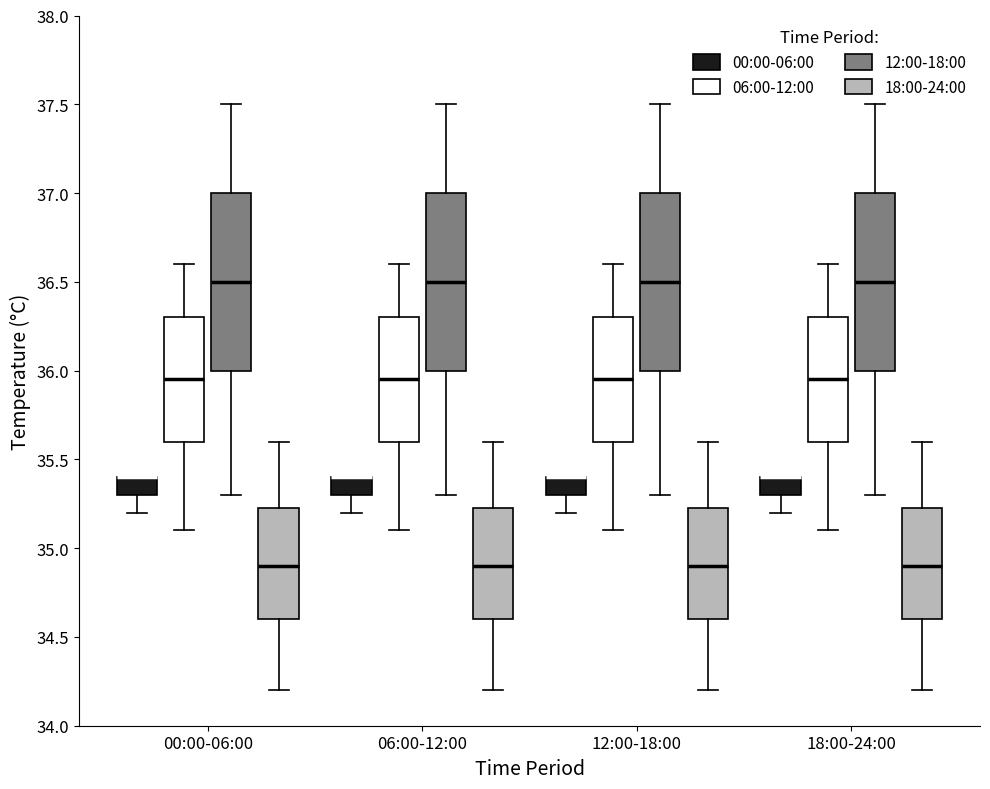

Where does the lower whisker of the box for 00:00-06:00 (12:00-18:00) end on the y-axis? The values are not printed on the chart, so give them approximately, as read against the axis.

35.30